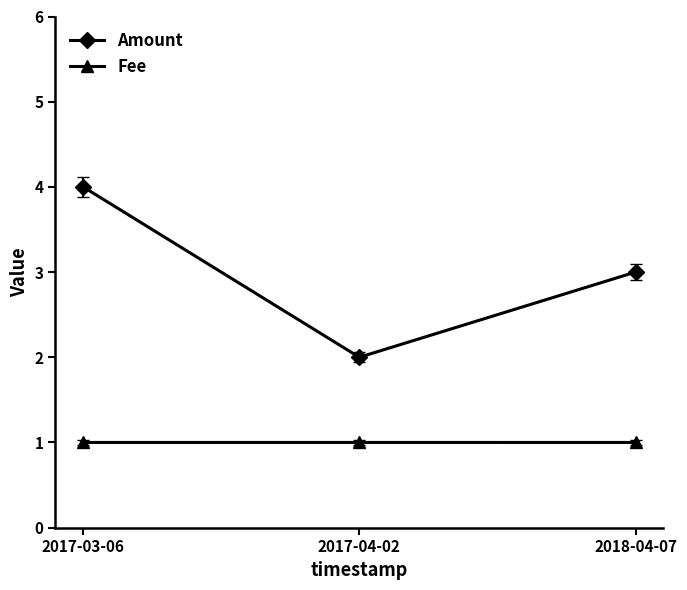

True or false: Amount has a value of 4.5 at 2018-04-07.

False